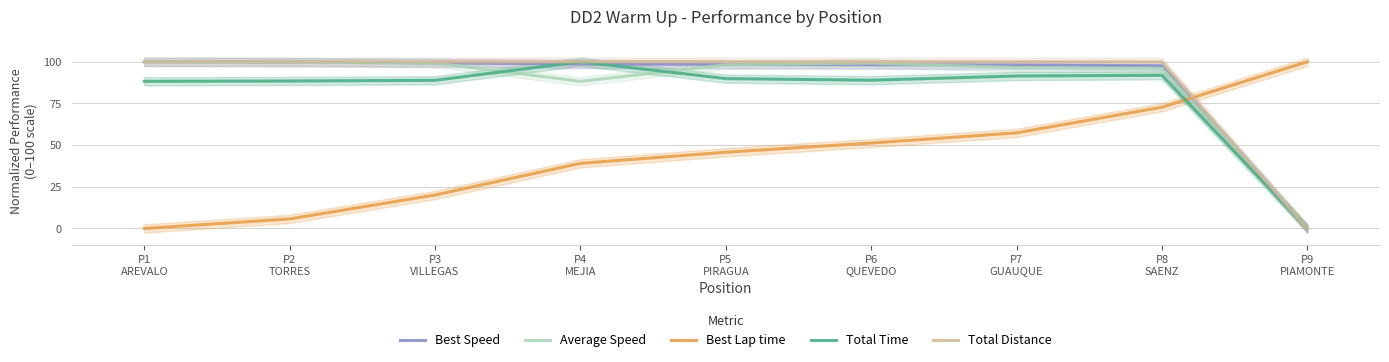

How many values in Total Distance are above zero?

8